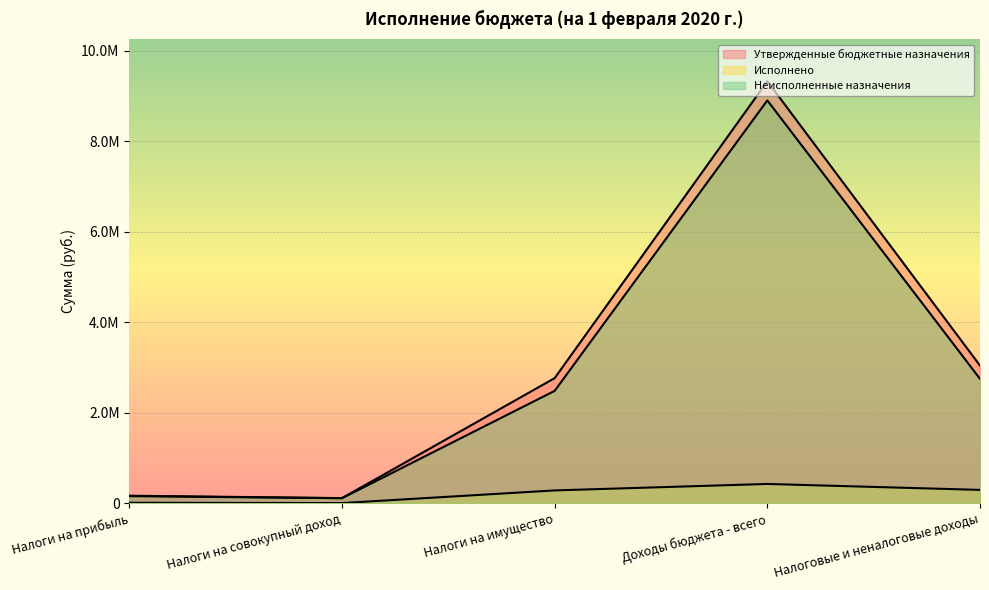

What are all the series names shown in the legend?

Утвержденные бюджетные назначения, Исполнено, Неисполненные назначения